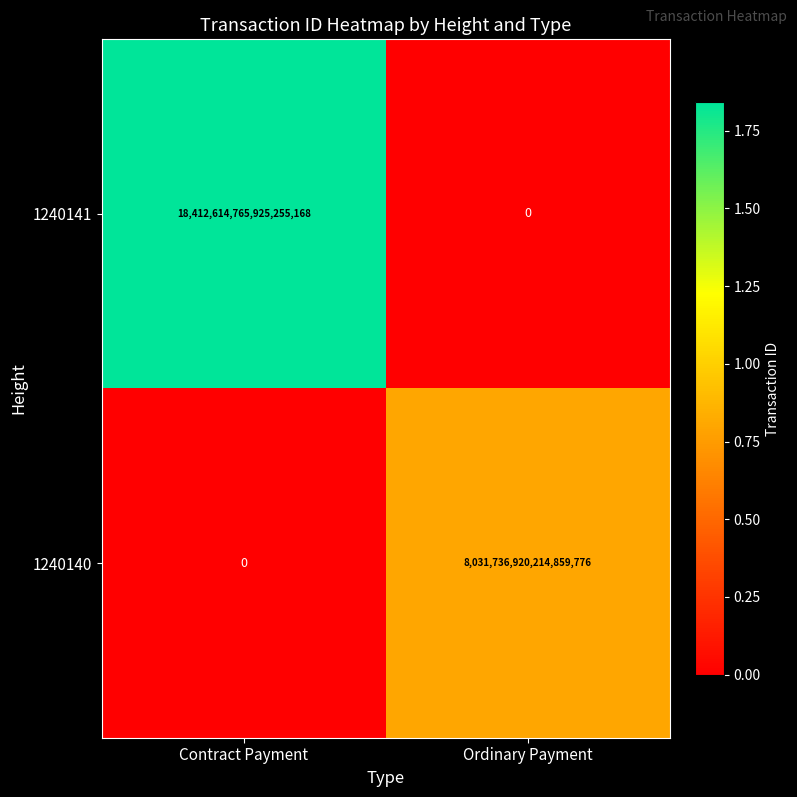

Which series changed the most between Contract Payment and Ordinary Payment?

1240141